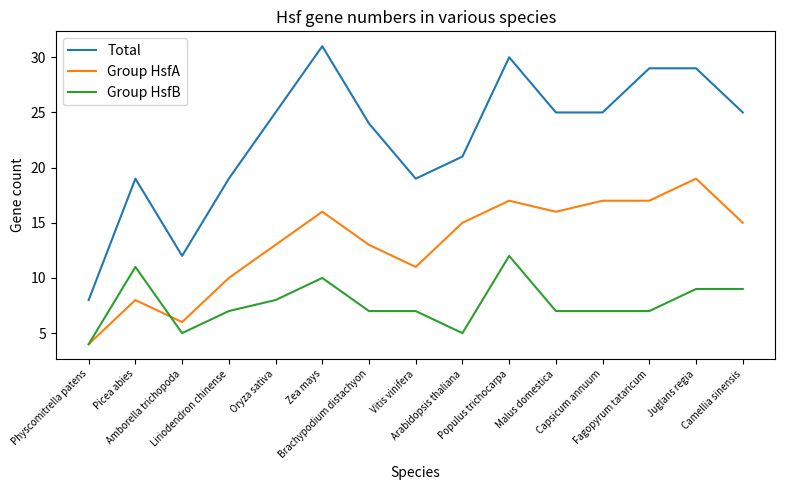

Does the chart have visible grid lines?

No